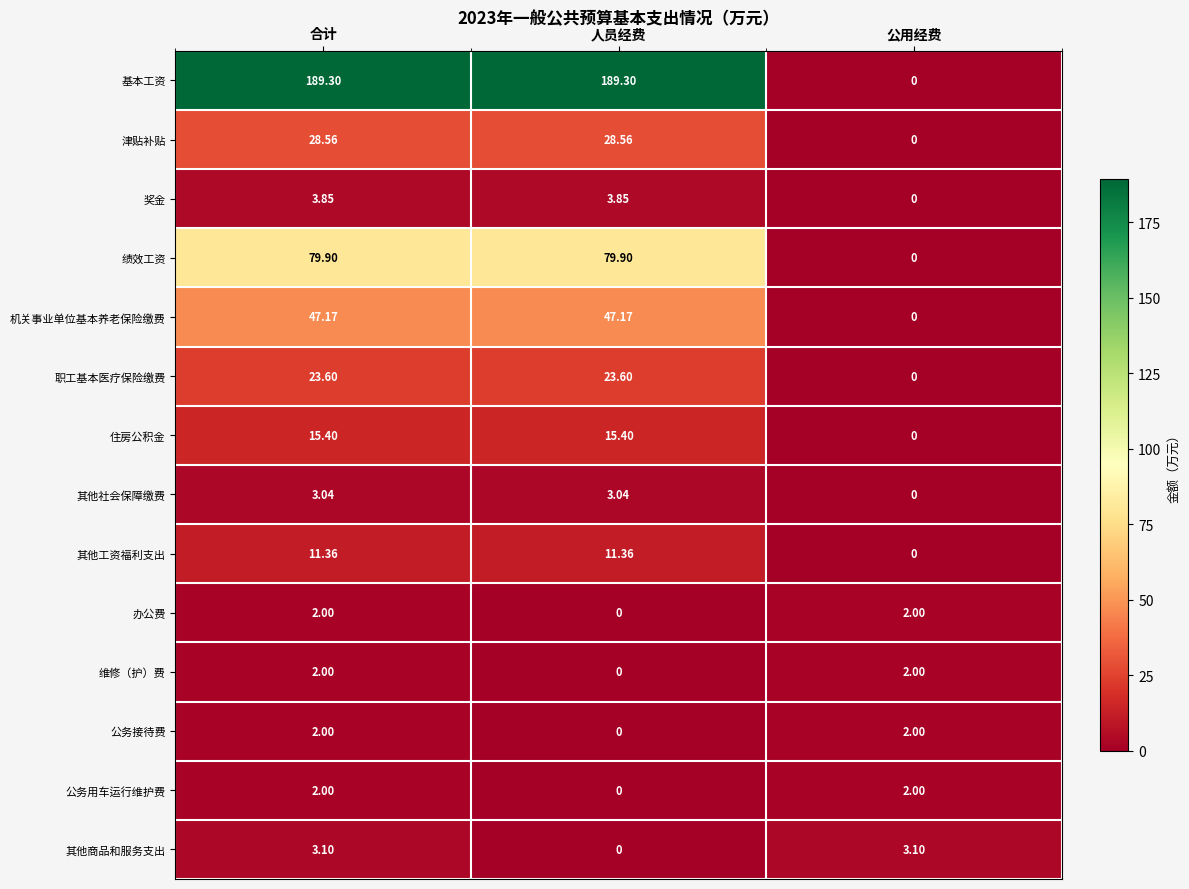

Where is 基本工资 nearest to the value 94?

公用经费